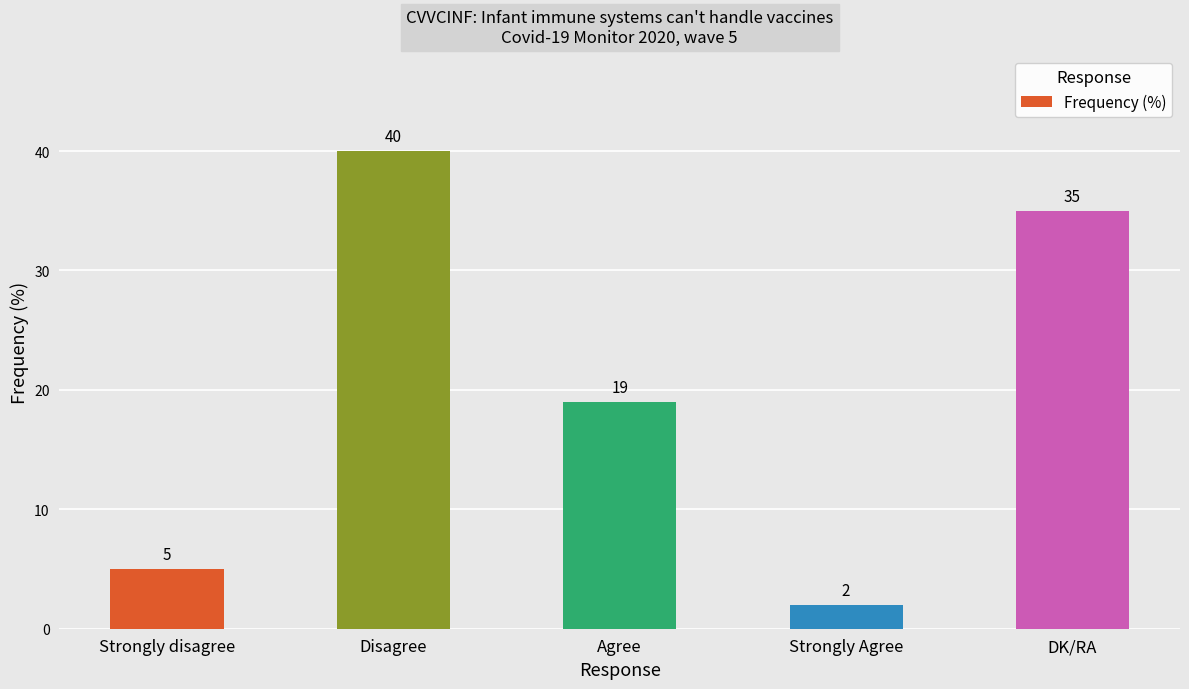

At which label does the data first exceed 19?

Disagree